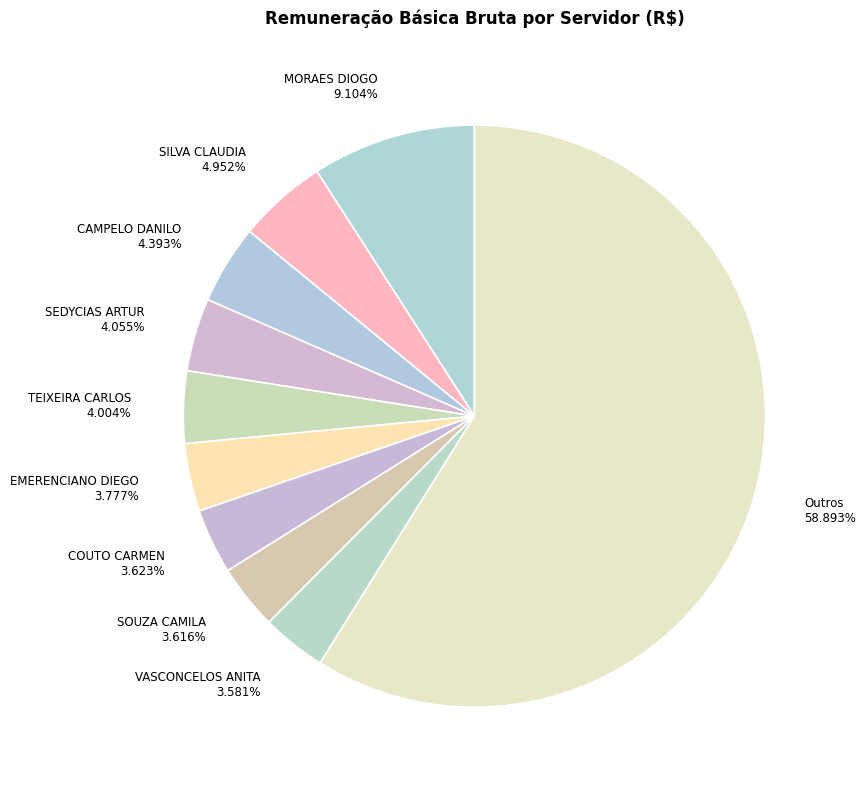

Which has a higher value, SILVA CLAUDIA 4.952% or Outros 58.893%?

Outros 58.893%